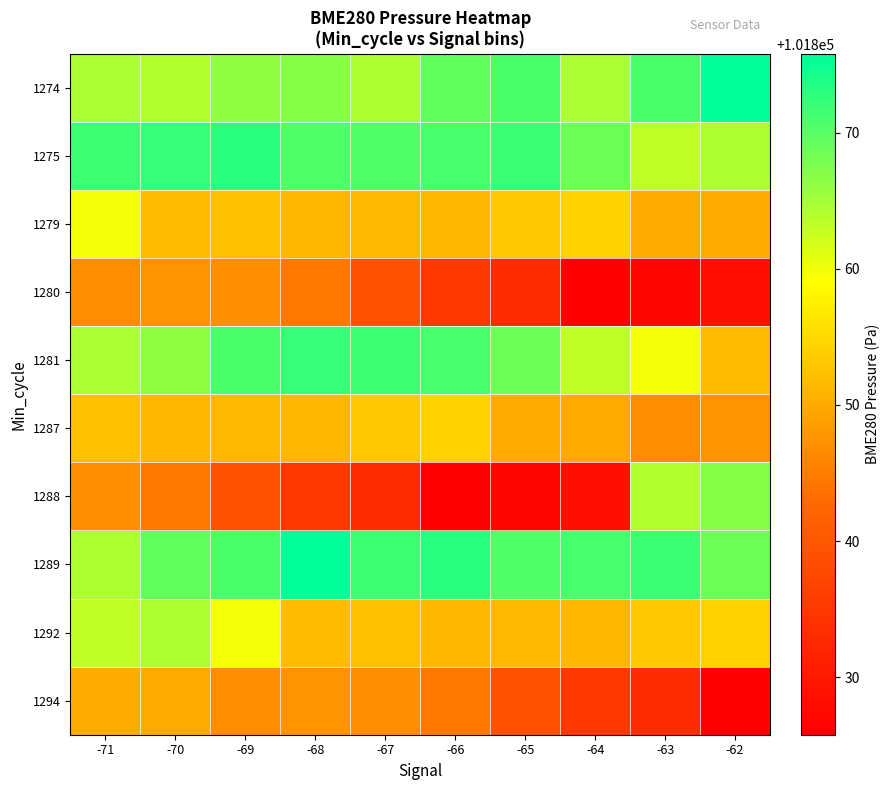

Which category has the lowest value across all series?

-64